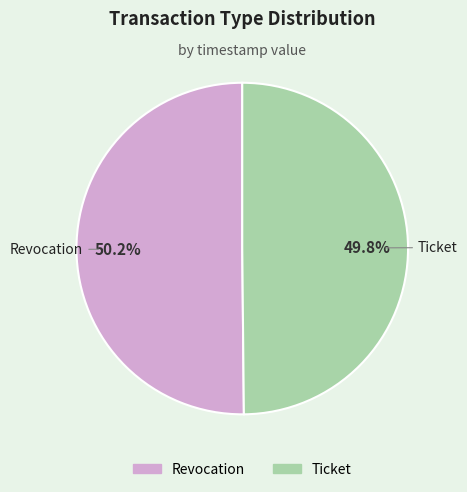

Count the number of slices in the pie.

2